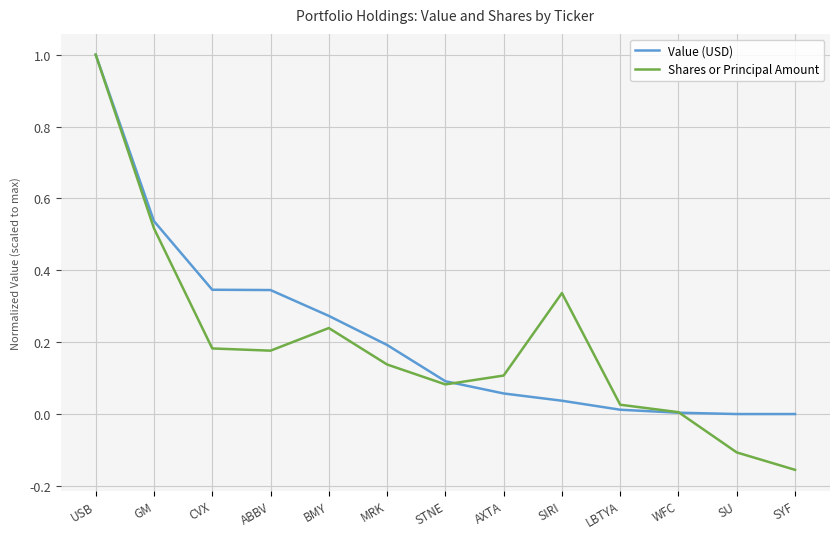

Which series changed the most between STNE and LBTYA?

Value (USD)